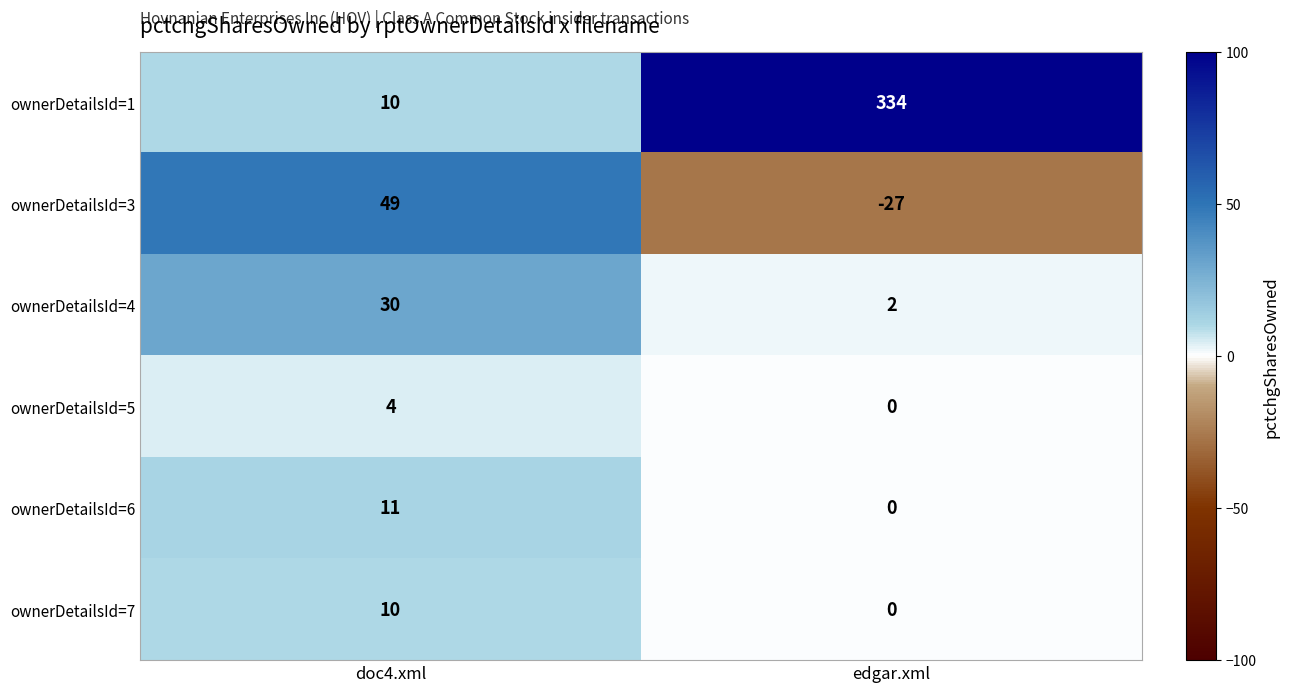

Count the number of data series in this chart.

6